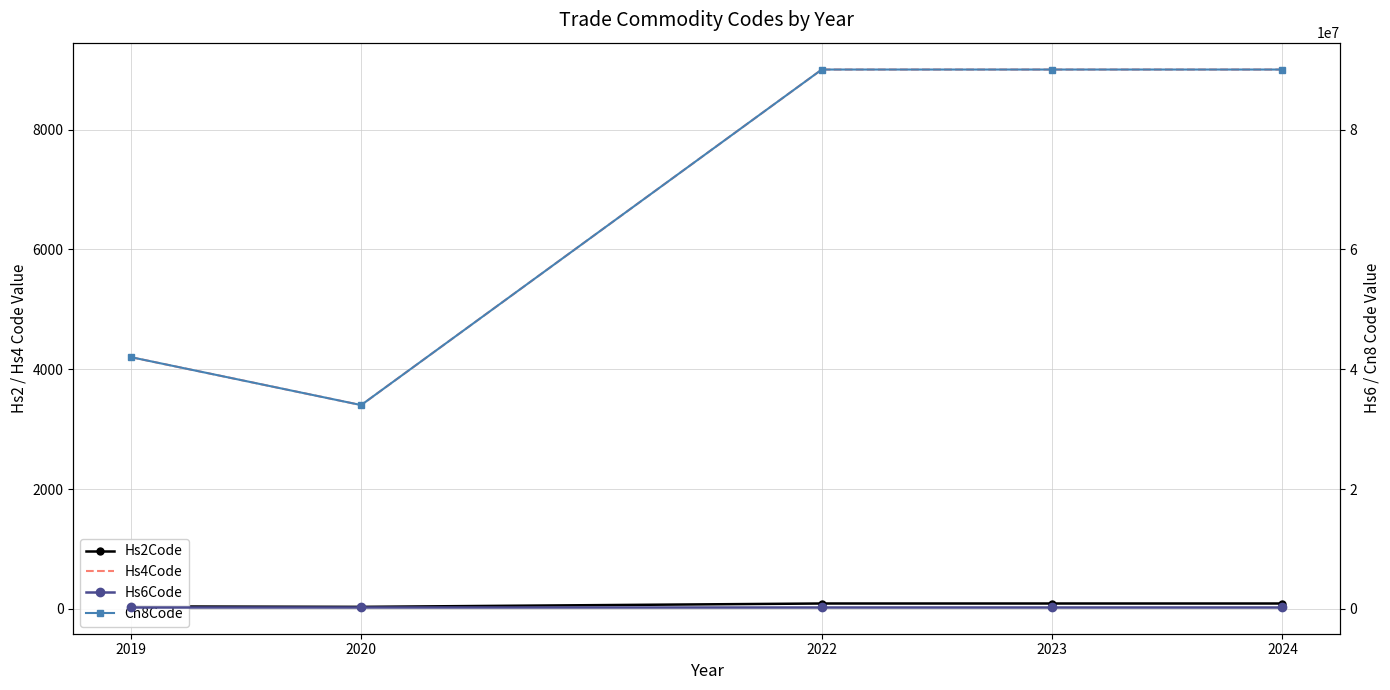

What are all the series names shown in the legend?

Hs2Code, Hs4Code, Hs6Code, Cn8Code